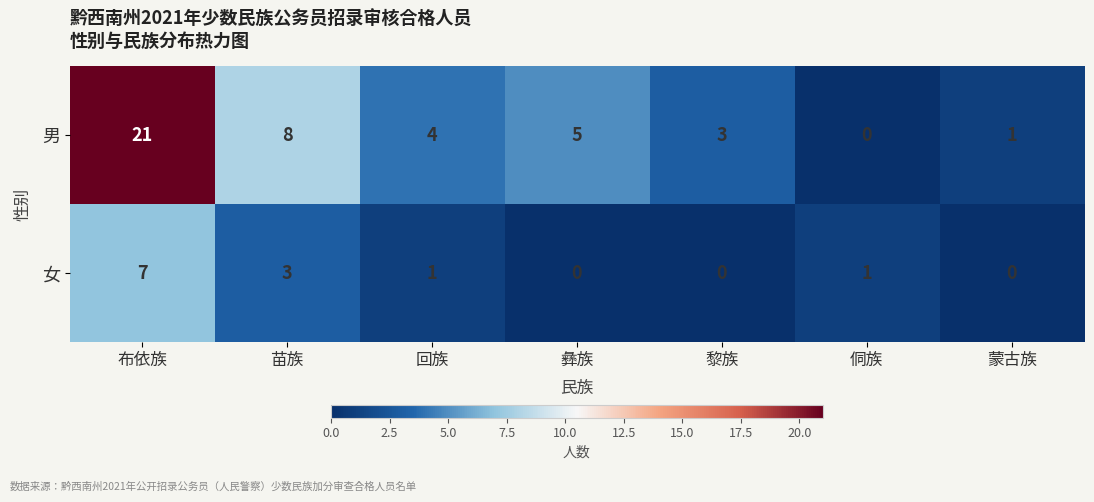

How many data points does each series have?

7